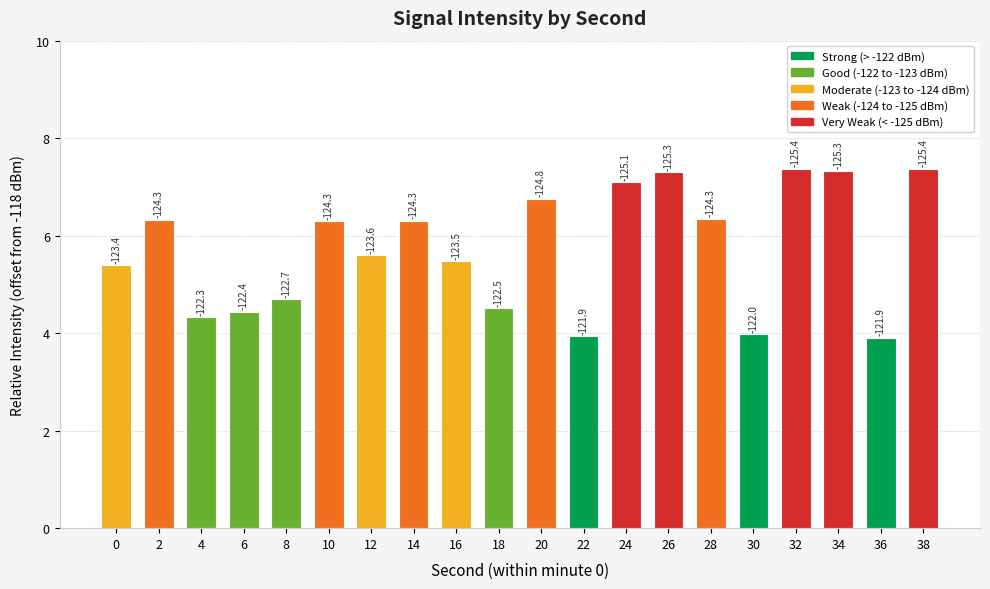

What is the difference between the values at 22 and 4?

0.4